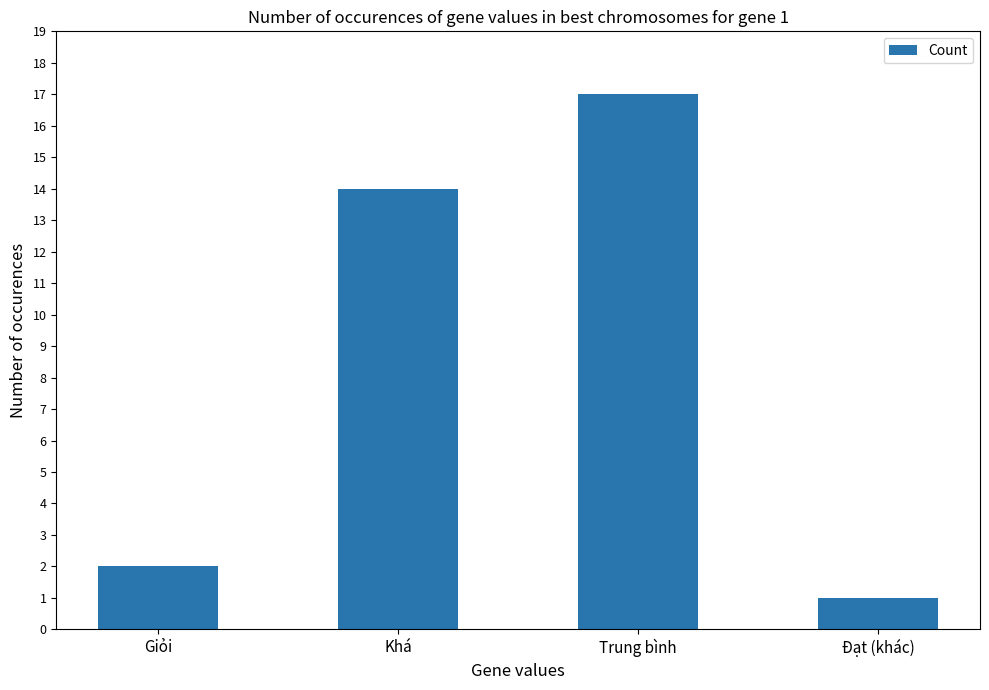

Rank the categories by value from lowest to highest.

Đạt (khác), Giỏi, Khá, Trung bình